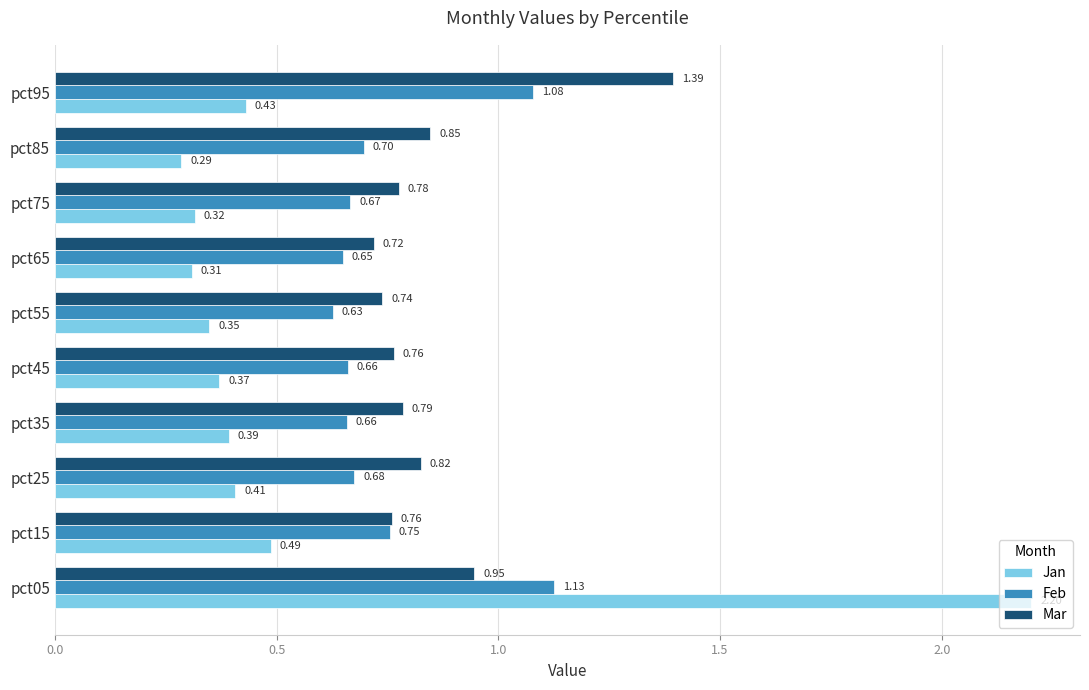

Which series has the widest spread of values?

Jan